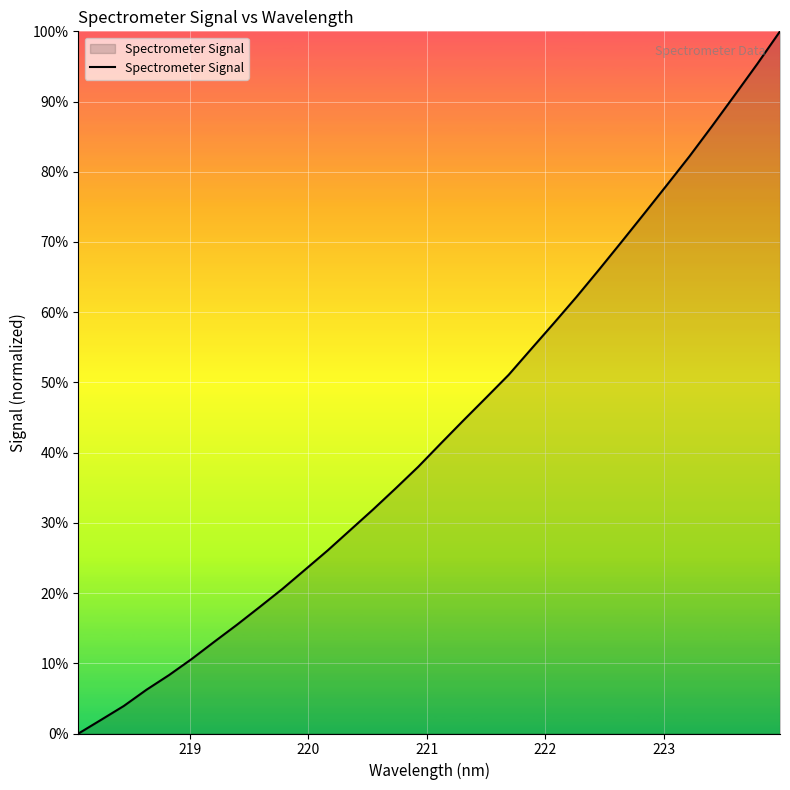

How many values are above zero?

31